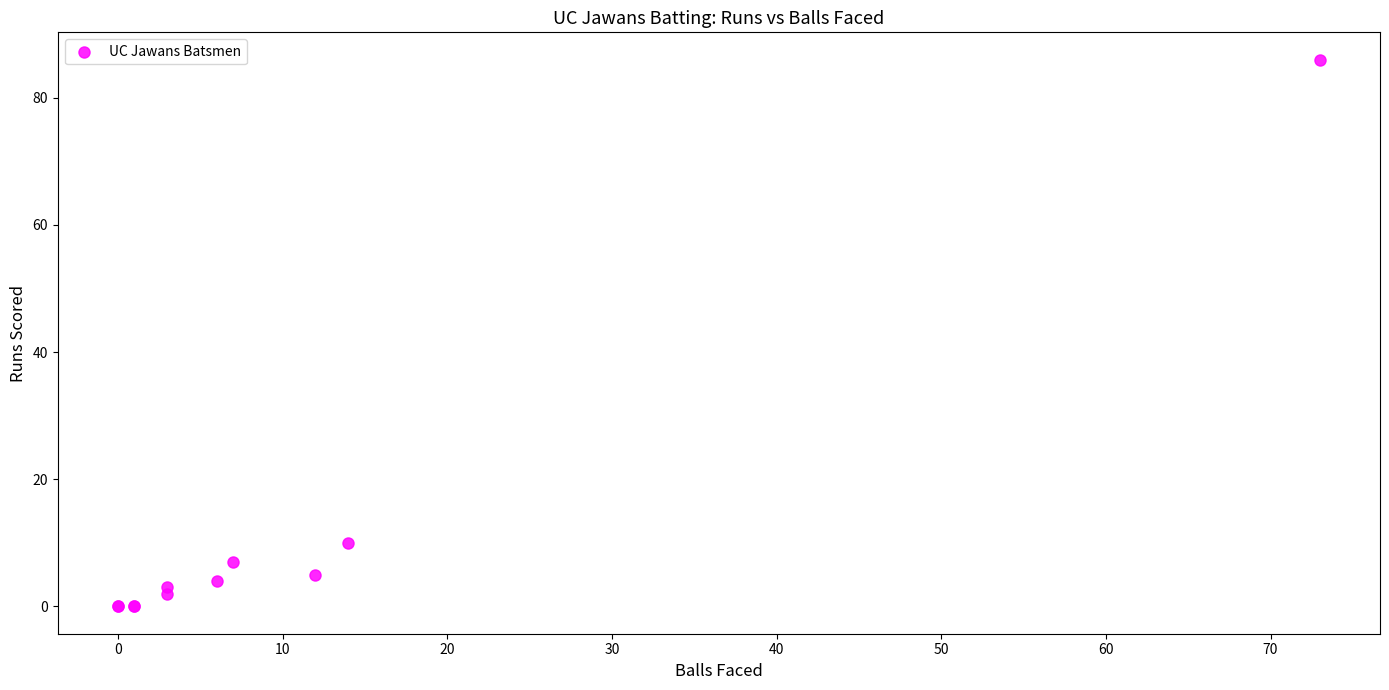

What Y value in the scatter plot is closest to 43?

10